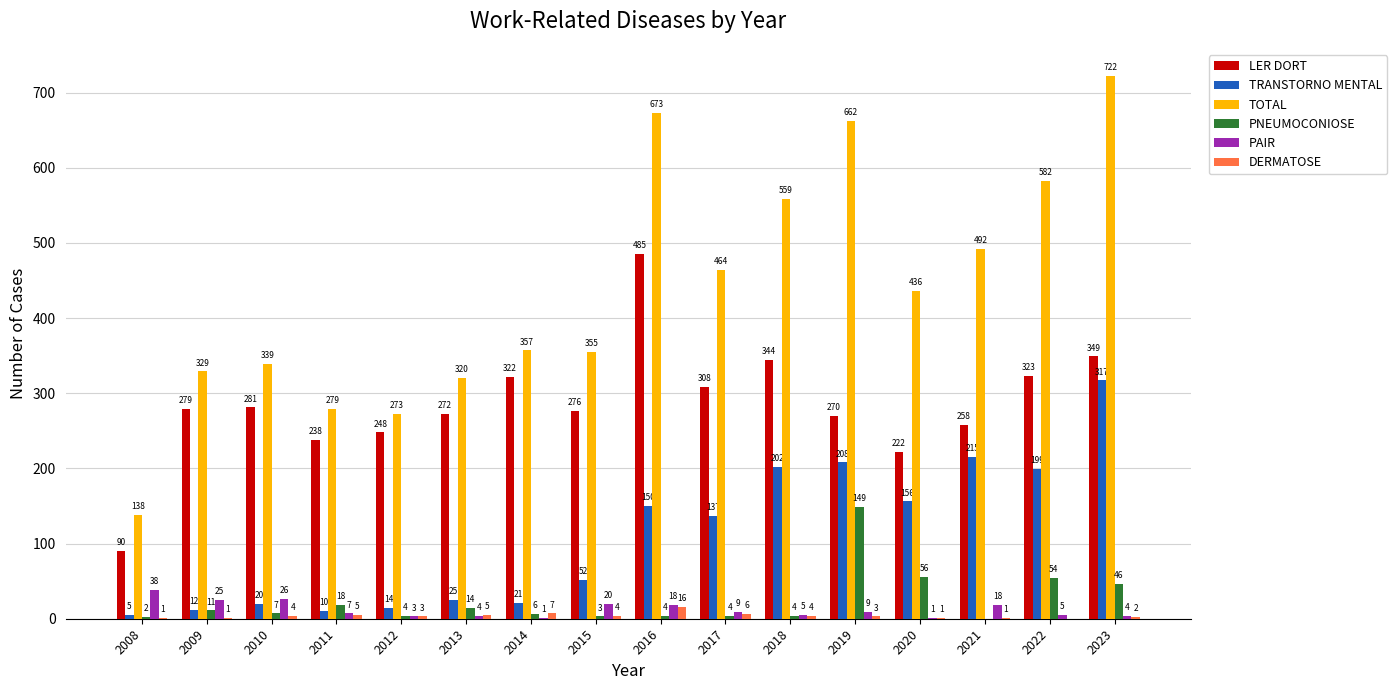

Which series changed the most between 2021 and 2023?

TOTAL